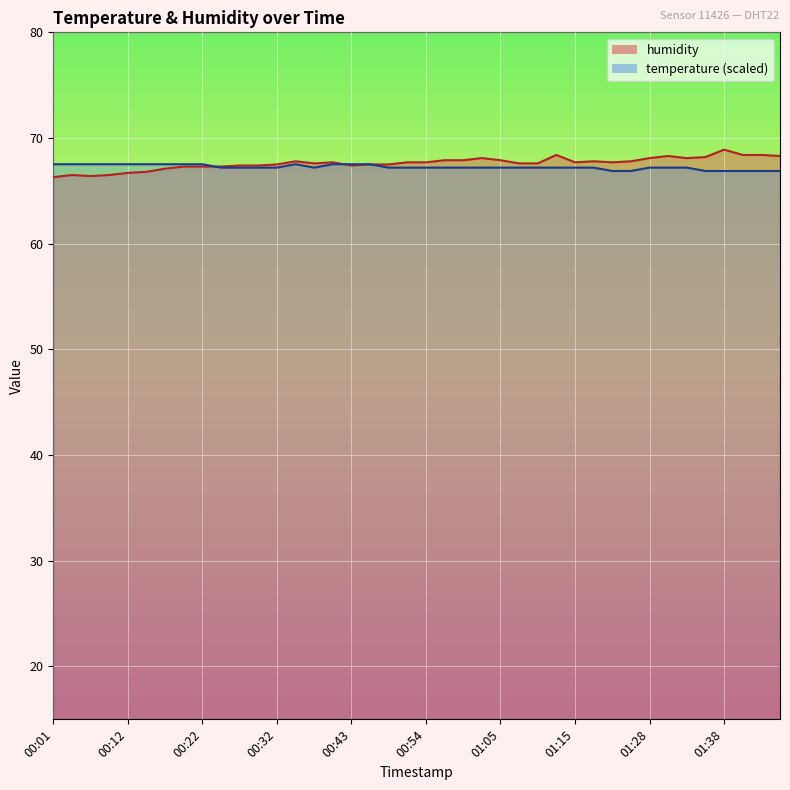

What is the spread (max minus min) of values at 01:33?

0.9